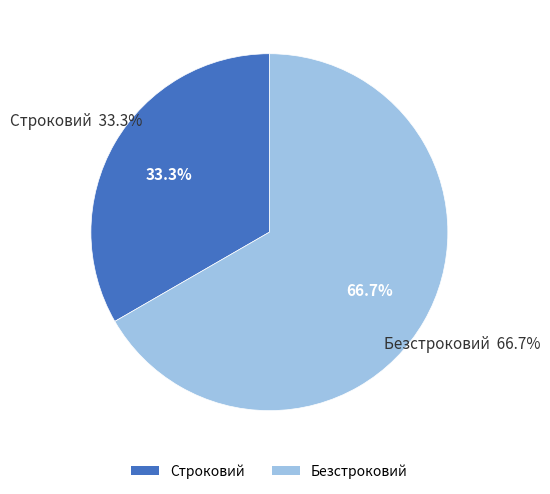

Rank the categories by value from lowest to highest.

Строковий, Безстроковий